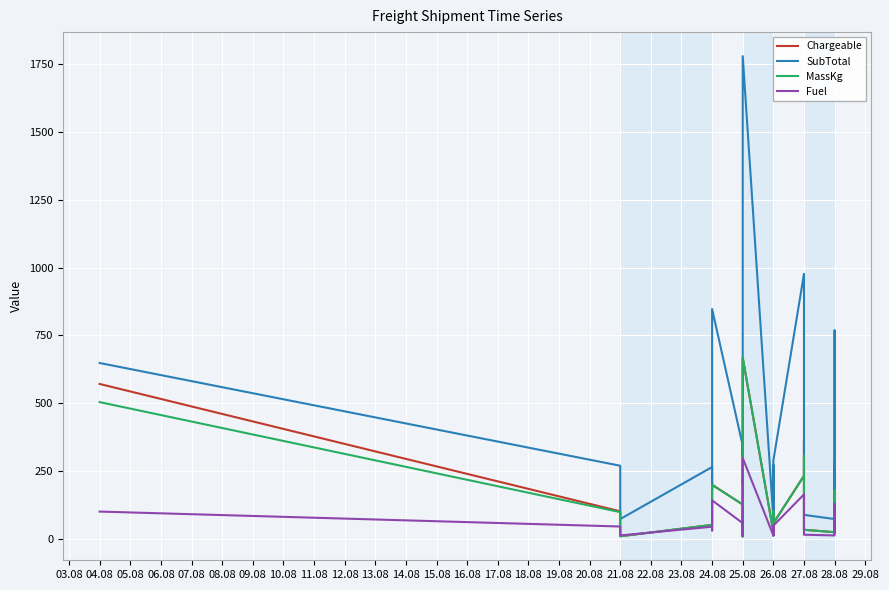

What is the difference between the maximum and minimum values in the Fuel series?

285.5